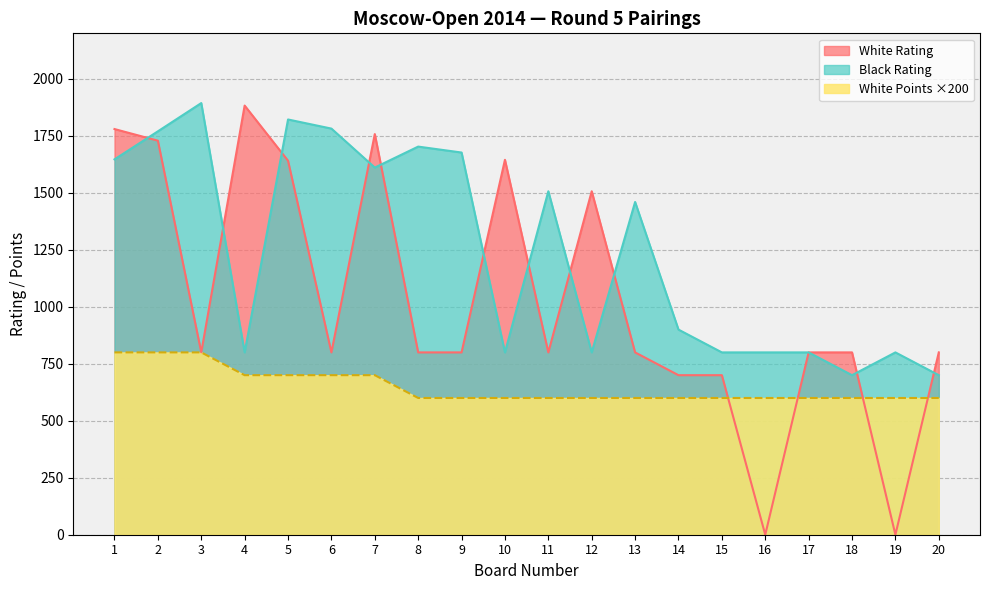

How many lines are shown in the chart?

3